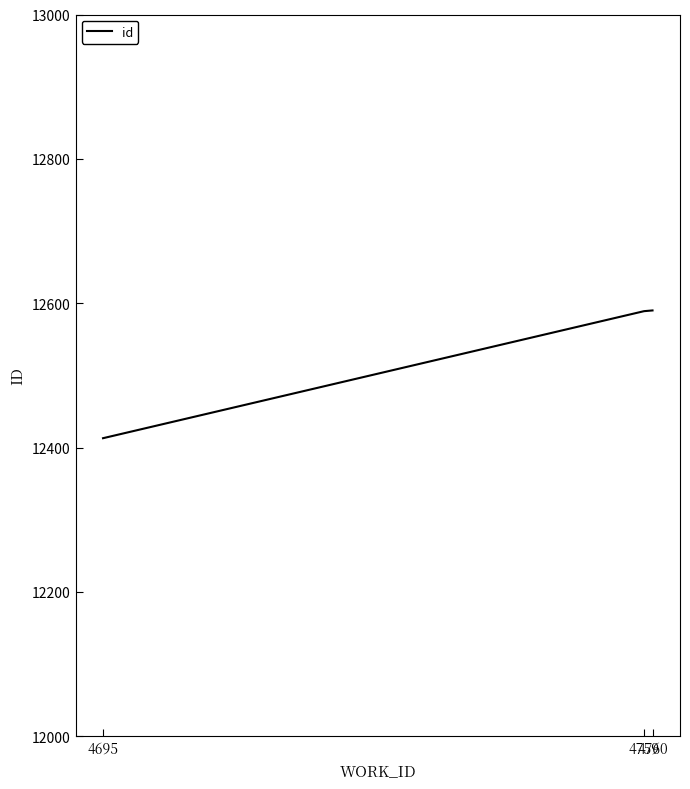

What is the average value?

12531